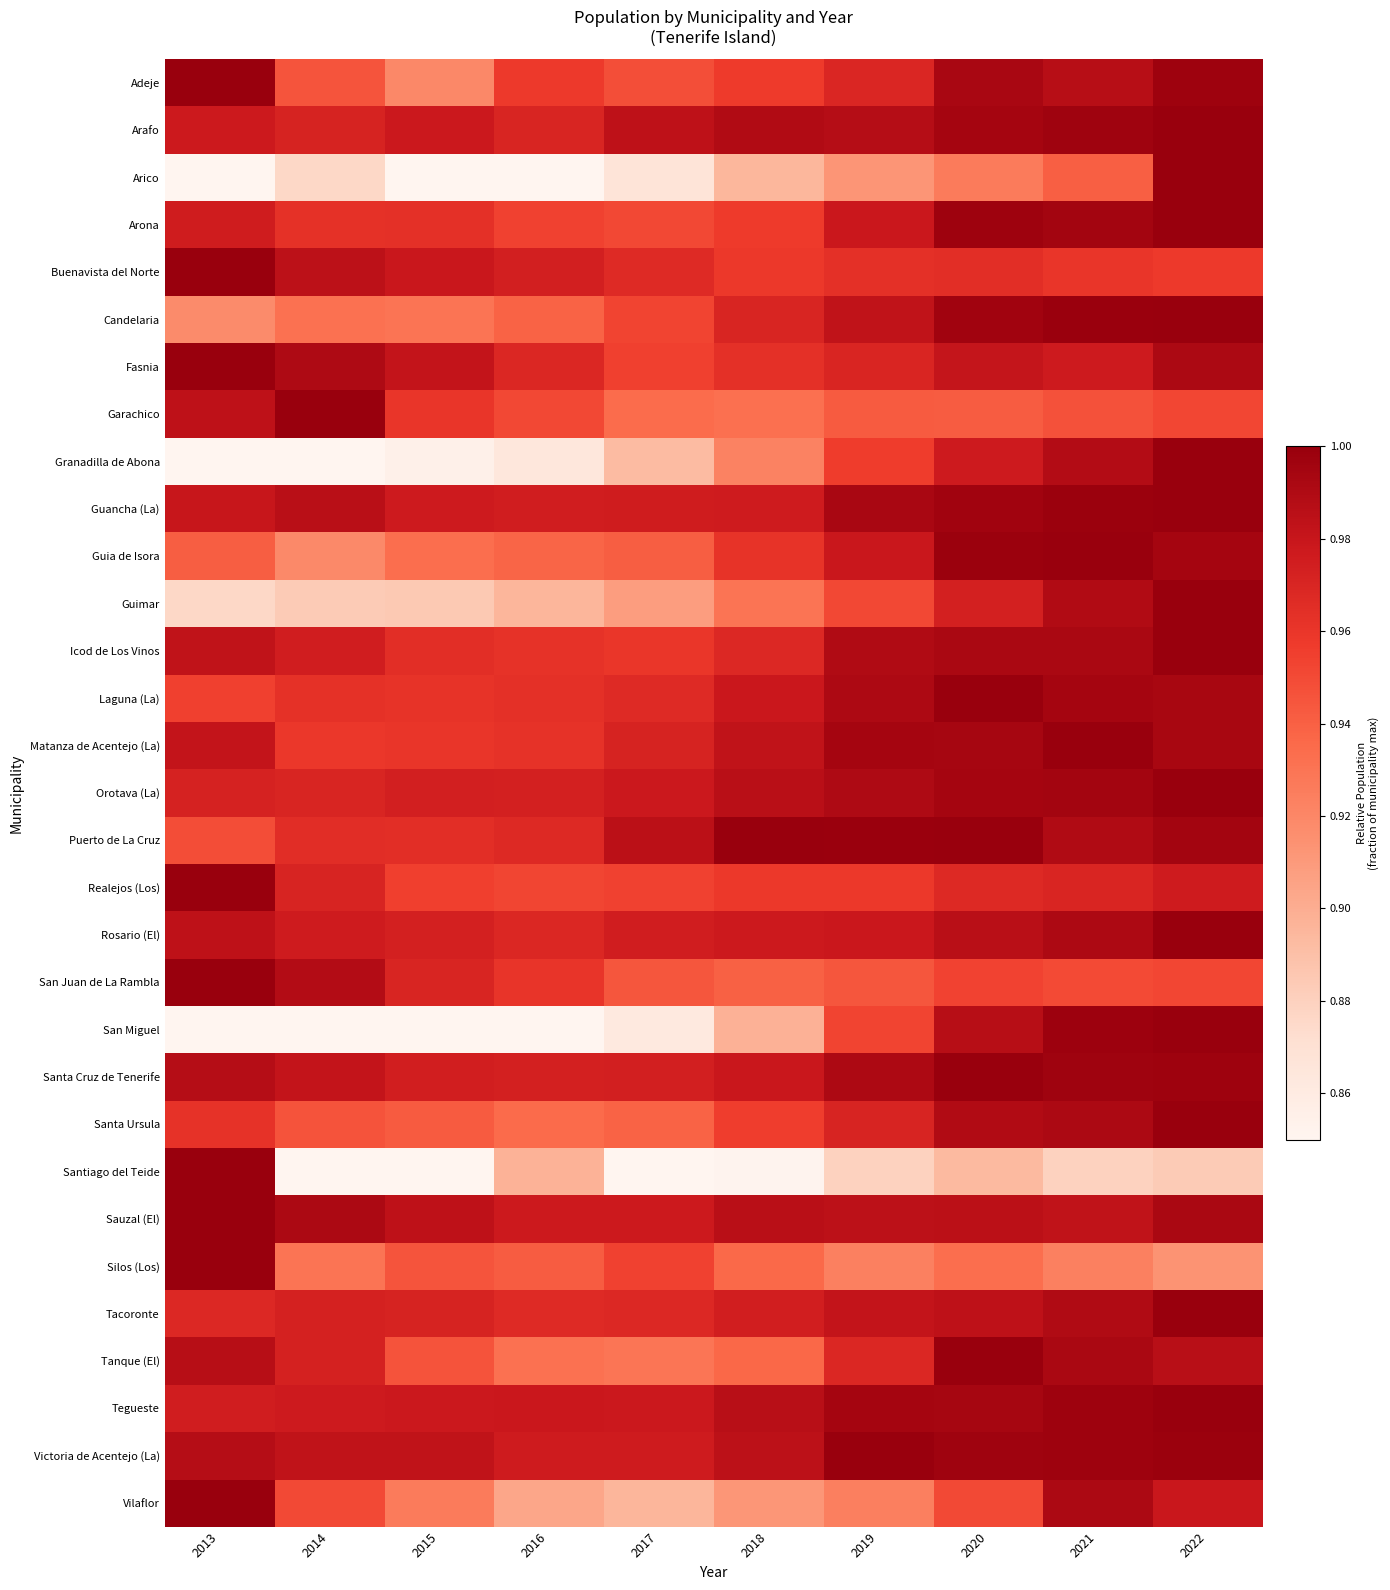

Reading left to right, extract all data points from this chart.

Adeje: 2013=1.0	2014=0.9	2015=0.9	2016=1.0	2017=0.9	2018=1.0	2019=1.0	2020=1.0	2021=1.0	2022=1.0
Arafo: 2013=1.0	2014=1.0	2015=1.0	2016=1.0	2017=1.0	2018=1.0	2019=1.0	2020=1.0	2021=1.0	2022=1.0
Arico: 2013=0.8	2014=0.9	2015=0.8	2016=0.8	2017=0.9	2018=0.9	2019=0.9	2020=0.9	2021=0.9	2022=1.0
Arona: 2013=1.0	2014=1.0	2015=1.0	2016=1.0	2017=1.0	2018=1.0	2019=1.0	2020=1.0	2021=1.0	2022=1.0
Buenavista del Norte: 2013=1.0	2014=1.0	2015=1.0	2016=1.0	2017=1.0	2018=1.0	2019=1.0	2020=1.0	2021=1.0	2022=1.0
Candelaria: 2013=0.9	2014=0.9	2015=0.9	2016=0.9	2017=1.0	2018=1.0	2019=1.0	2020=1.0	2021=1.0	2022=1.0
Fasnia: 2013=1.0	2014=1.0	2015=1.0	2016=1.0	2017=1.0	2018=1.0	2019=1.0	2020=1.0	2021=1.0	2022=1.0
Garachico: 2013=1.0	2014=1.0	2015=1.0	2016=1.0	2017=0.9	2018=0.9	2019=0.9	2020=0.9	2021=0.9	2022=1.0
Granadilla de Abona: 2013=0.8	2014=0.8	2015=0.9	2016=0.9	2017=0.9	2018=0.9	2019=1.0	2020=1.0	2021=1.0	2022=1.0
Guancha (La): 2013=1.0	2014=1.0	2015=1.0	2016=1.0	2017=1.0	2018=1.0	2019=1.0	2020=1.0	2021=1.0	2022=1.0
Guia de Isora: 2013=0.9	2014=0.9	2015=0.9	2016=0.9	2017=0.9	2018=1.0	2019=1.0	2020=1.0	2021=1.0	2022=1.0
Guimar: 2013=0.9	2014=0.9	2015=0.9	2016=0.9	2017=0.9	2018=0.9	2019=1.0	2020=1.0	2021=1.0	2022=1.0
Icod de Los Vinos: 2013=1.0	2014=1.0	2015=1.0	2016=1.0	2017=1.0	2018=1.0	2019=1.0	2020=1.0	2021=1.0	2022=1.0
Laguna (La): 2013=1.0	2014=1.0	2015=1.0	2016=1.0	2017=1.0	2018=1.0	2019=1.0	2020=1.0	2021=1.0	2022=1.0
Matanza de Acentejo (La): 2013=1.0	2014=1.0	2015=1.0	2016=1.0	2017=1.0	2018=1.0	2019=1.0	2020=1.0	2021=1.0	2022=1.0
Orotava (La): 2013=1.0	2014=1.0	2015=1.0	2016=1.0	2017=1.0	2018=1.0	2019=1.0	2020=1.0	2021=1.0	2022=1.0
Puerto de La Cruz: 2013=0.9	2014=1.0	2015=1.0	2016=1.0	2017=1.0	2018=1.0	2019=1.0	2020=1.0	2021=1.0	2022=1.0
Realejos (Los): 2013=1.0	2014=1.0	2015=1.0	2016=1.0	2017=1.0	2018=1.0	2019=1.0	2020=1.0	2021=1.0	2022=1.0
Rosario (El): 2013=1.0	2014=1.0	2015=1.0	2016=1.0	2017=1.0	2018=1.0	2019=1.0	2020=1.0	2021=1.0	2022=1.0
San Juan de La Rambla: 2013=1.0	2014=1.0	2015=1.0	2016=1.0	2017=0.9	2018=0.9	2019=0.9	2020=1.0	2021=0.9	2022=1.0
San Miguel: 2013=0.7	2014=0.7	2015=0.8	2016=0.8	2017=0.9	2018=0.9	2019=1.0	2020=1.0	2021=1.0	2022=1.0
Santa Cruz de Tenerife: 2013=1.0	2014=1.0	2015=1.0	2016=1.0	2017=1.0	2018=1.0	2019=1.0	2020=1.0	2021=1.0	2022=1.0
Santa Ursula: 2013=1.0	2014=0.9	2015=0.9	2016=0.9	2017=0.9	2018=1.0	2019=1.0	2020=1.0	2021=1.0	2022=1.0
Santiago del Teide: 2013=1.0	2014=0.8	2015=0.8	2016=0.9	2017=0.8	2018=0.9	2019=0.9	2020=0.9	2021=0.9	2022=0.9
Sauzal (El): 2013=1.0	2014=1.0	2015=1.0	2016=1.0	2017=1.0	2018=1.0	2019=1.0	2020=1.0	2021=1.0	2022=1.0
Silos (Los): 2013=1.0	2014=0.9	2015=0.9	2016=0.9	2017=1.0	2018=0.9	2019=0.9	2020=0.9	2021=0.9	2022=0.9
Tacoronte: 2013=1.0	2014=1.0	2015=1.0	2016=1.0	2017=1.0	2018=1.0	2019=1.0	2020=1.0	2021=1.0	2022=1.0
Tanque (El): 2013=1.0	2014=1.0	2015=0.9	2016=0.9	2017=0.9	2018=0.9	2019=1.0	2020=1.0	2021=1.0	2022=1.0
Tegueste: 2013=1.0	2014=1.0	2015=1.0	2016=1.0	2017=1.0	2018=1.0	2019=1.0	2020=1.0	2021=1.0	2022=1.0
Victoria de Acentejo (La): 2013=1.0	2014=1.0	2015=1.0	2016=1.0	2017=1.0	2018=1.0	2019=1.0	2020=1.0	2021=1.0	2022=1.0
Vilaflor: 2013=1.0	2014=1.0	2015=0.9	2016=0.9	2017=0.9	2018=0.9	2019=0.9	2020=1.0	2021=1.0	2022=1.0